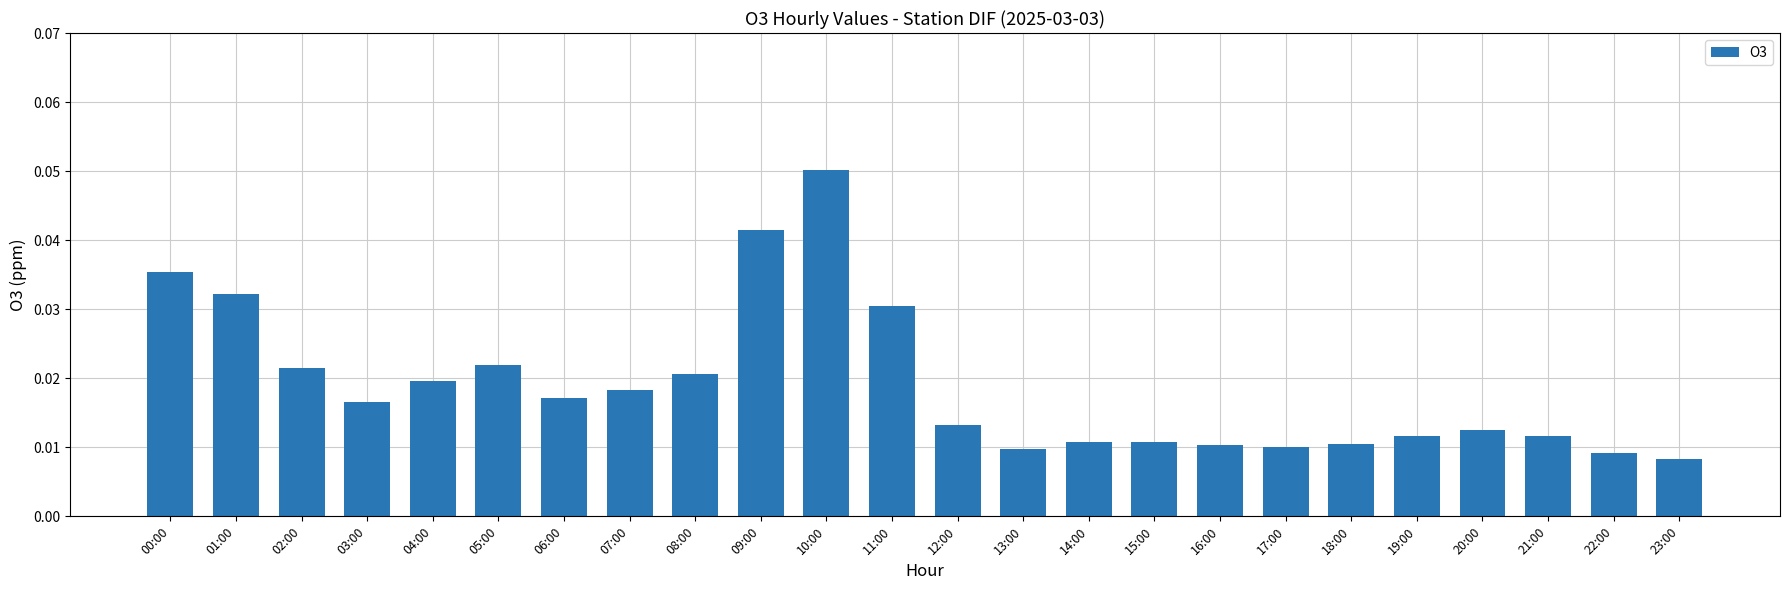

Which label corresponds to the largest value in the chart?

10:00